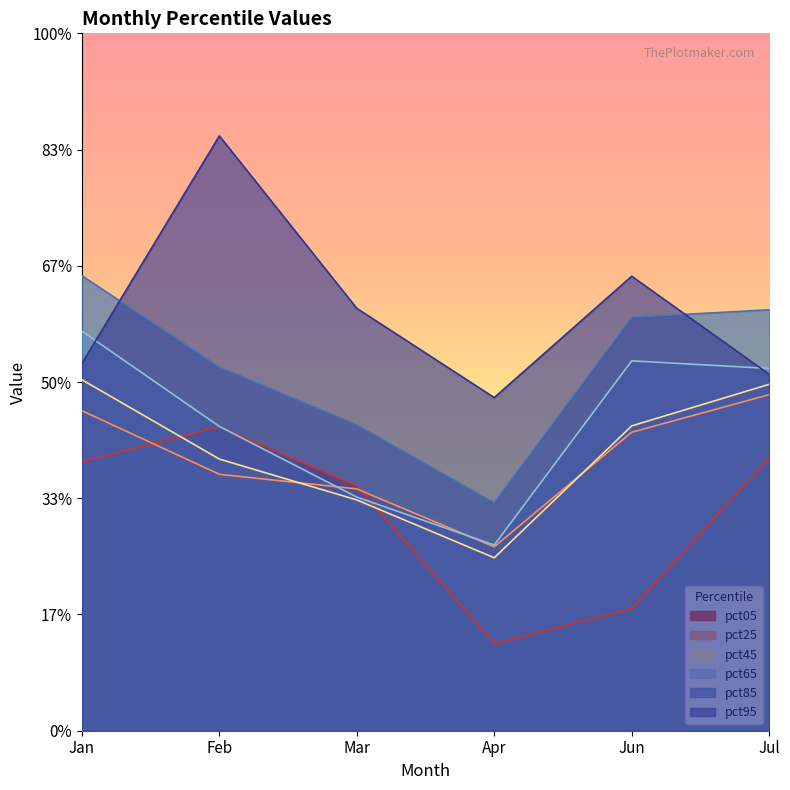

In pct85, how many points are lower than both neighbors (excluding endpoints)?

1